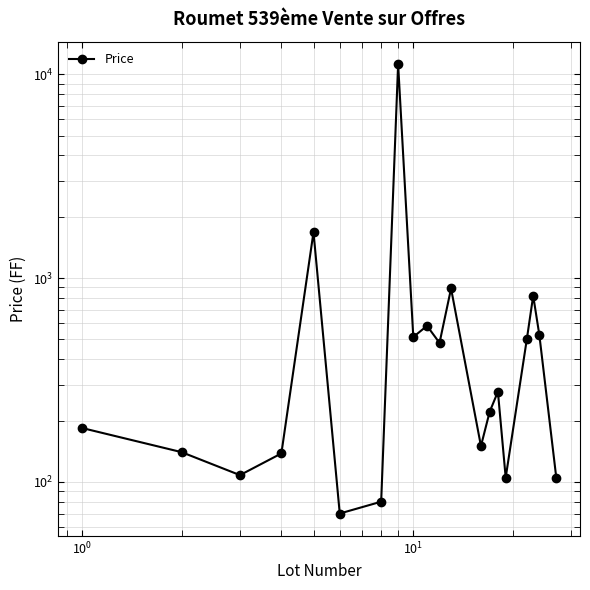

True or false: the data shows 270 at $\mathdefault{10^{-2}}$.

False